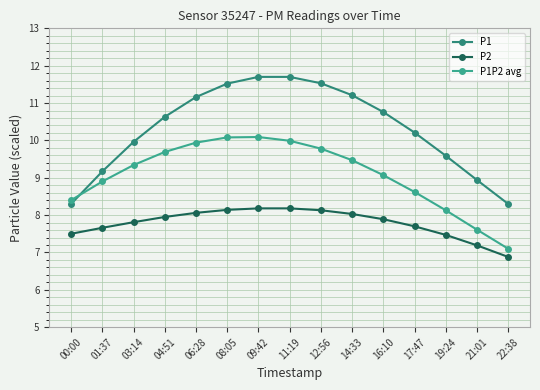

What is the total value across all series at 14:33?

28.7